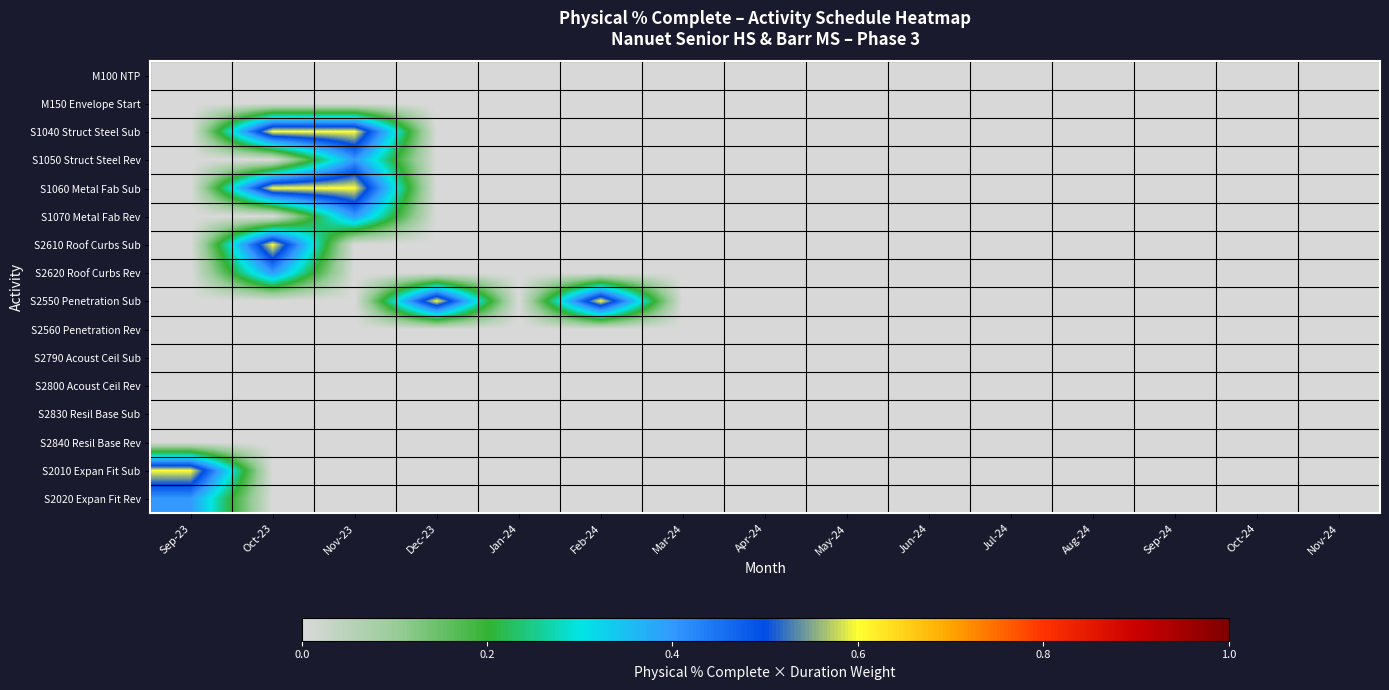

What is the greatest value displayed?

0.6